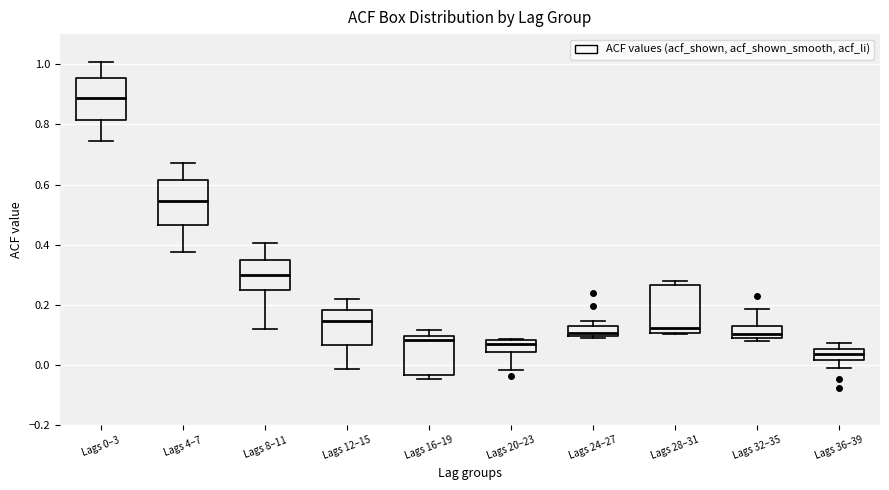

Reading left to right, transcribe this box plot: for each box, give where its median line is, the range the box spans, and where its two whiskers end, as read against the y-axis. The values are not printed on the chart, so give them approximately, as read against the axis.

Lags 0–3: median 0.88, box 0.82 to 0.96, whiskers 0.74 to 1.00
Lags 4–7: median 0.54, box 0.46 to 0.62, whiskers 0.38 to 0.68
Lags 8–11: median 0.30, box 0.24 to 0.34, whiskers 0.12 to 0.40
Lags 12–15: median 0.14, box 0.06 to 0.18, whiskers -0.02 to 0.22
Lags 16–19: median 0.08, box -0.04 to 0.10, whiskers -0.04 (just below the box's lower edge) to 0.12
Lags 20–23: median 0.08 (just below the box's upper edge), box 0.04 to 0.08, whiskers -0.02 to 0.08
Lags 24–27: median 0.10 (just above the box's lower edge), box 0.10 to 0.14, whiskers 0.10 to 0.14 (just above the box's upper edge)
Lags 28–31: median 0.12, box 0.10 to 0.26, whiskers 0.10 to 0.28
Lags 32–35: median 0.10, box 0.08 to 0.14, whiskers 0.08 (just below the box's lower edge) to 0.18
Lags 36–39: median 0.04, box 0.02 to 0.06, whiskers -0.02 to 0.08